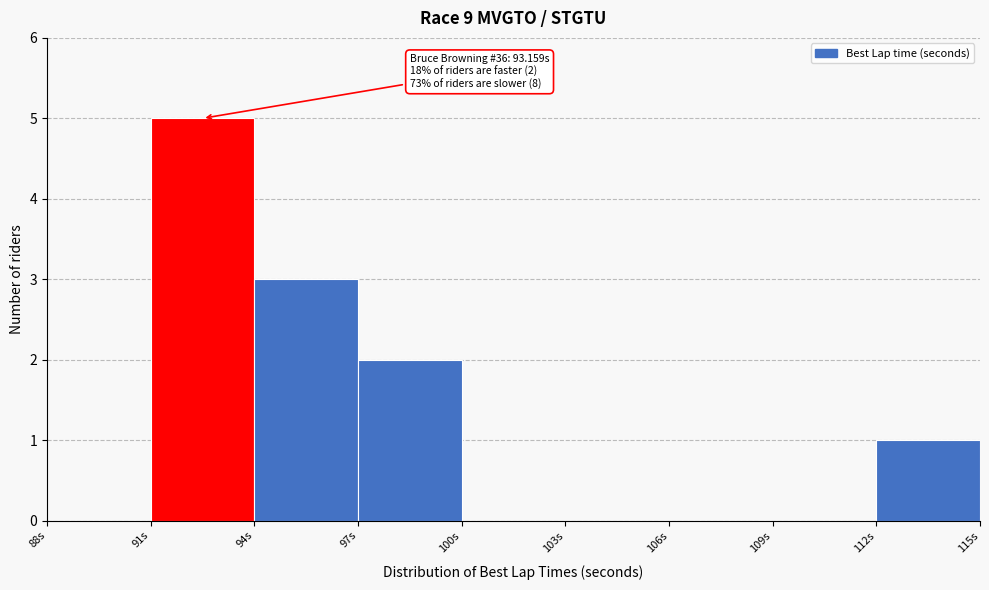

Over which range of the x-axis is the bar tallest?

91 to 94